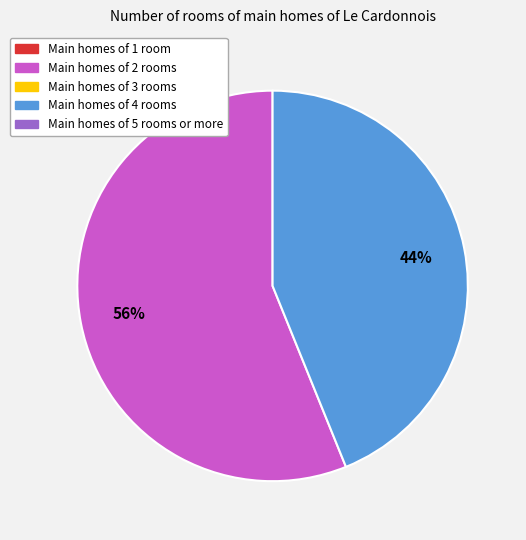

To the nearest percent, what is the average slice percentage?

50%